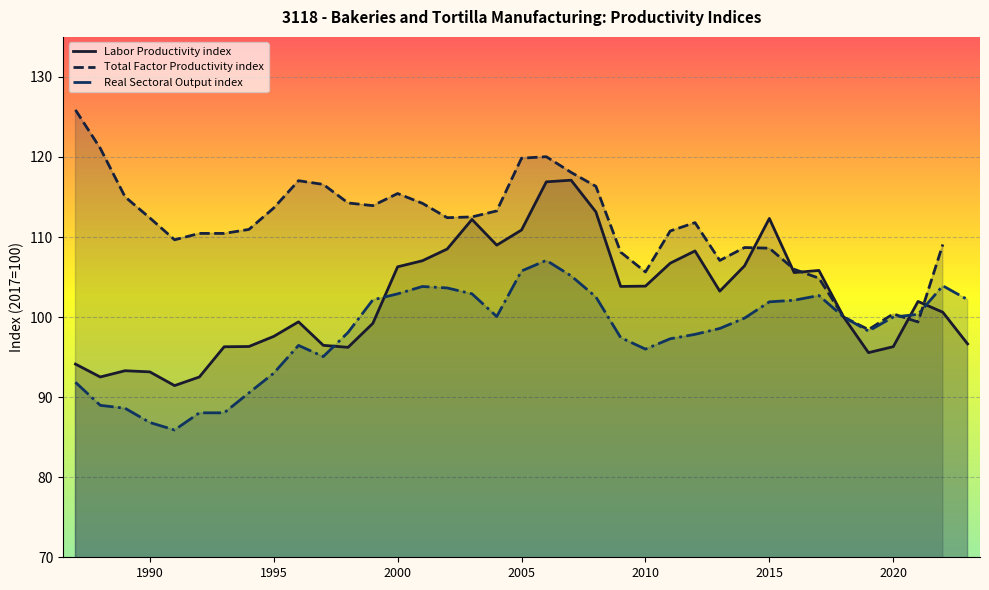

At which label does Labor Productivity index reach its peak?

2007